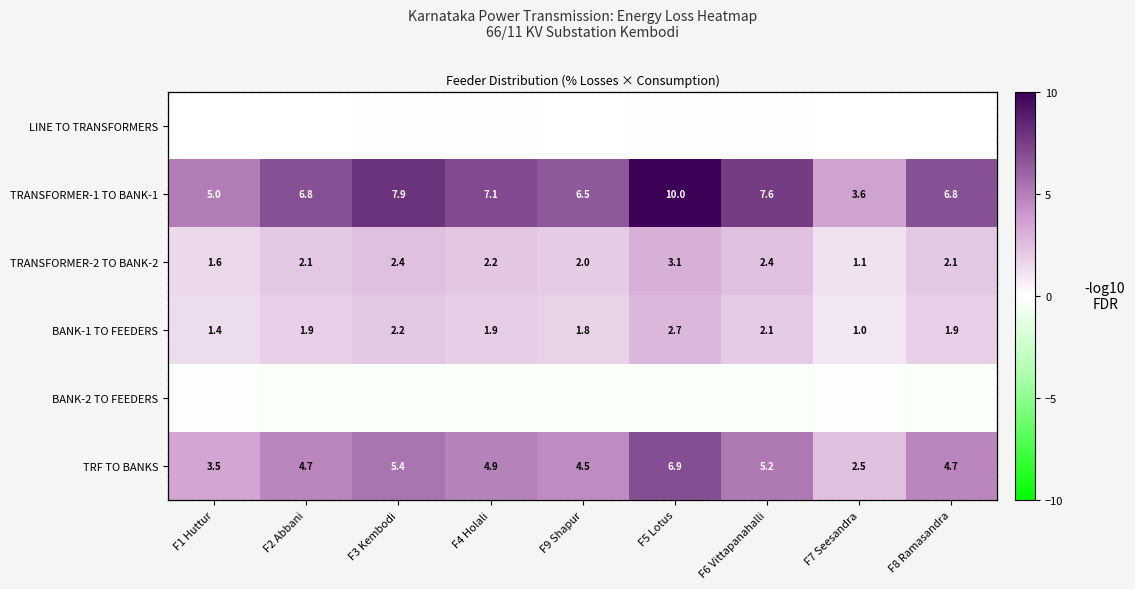

Is the value of BANK-1 TO FEEDERS at F5 Lotus greater than the value of TRANSFORMER-2 TO BANK-2 at F9 Shapur?

Yes